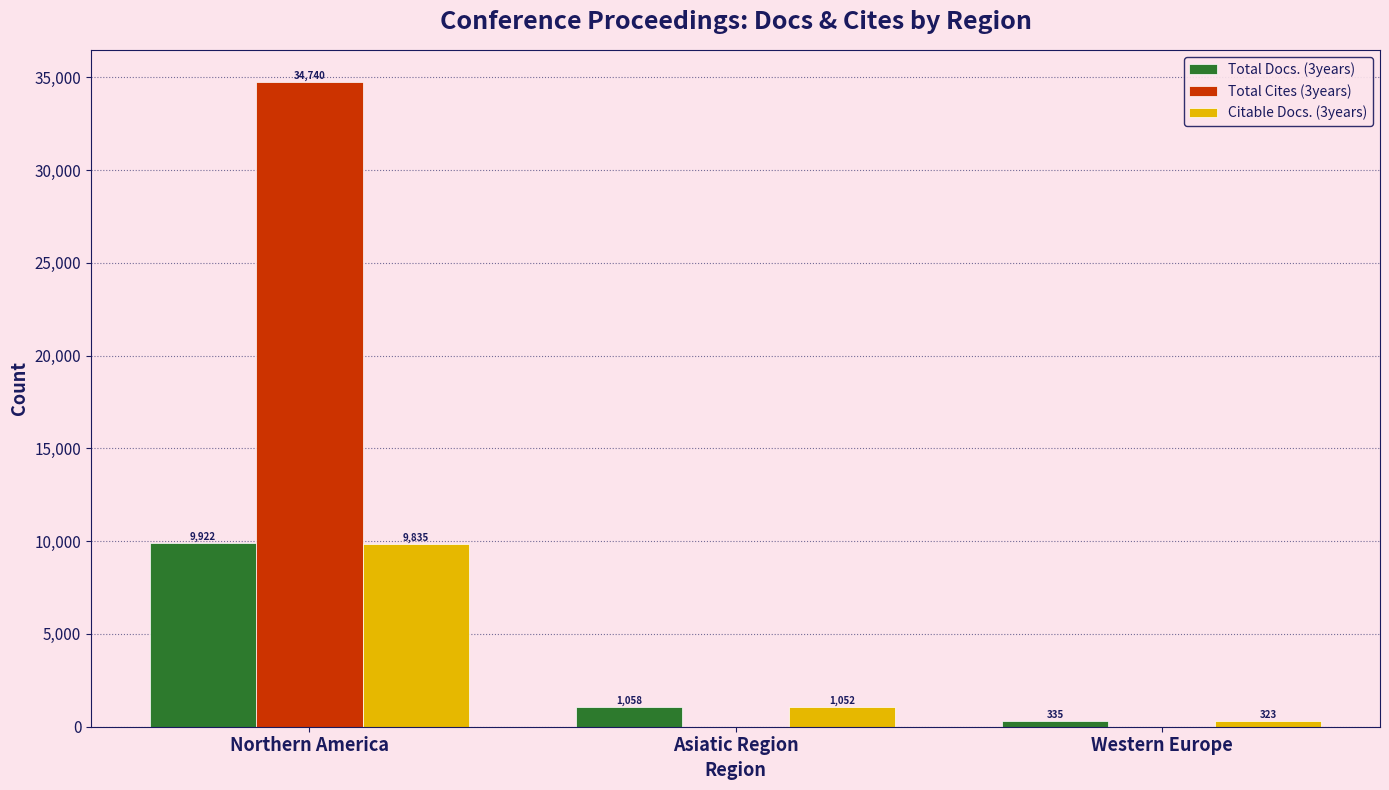

At which label does Total Docs. (3years) first exceed 1058?

Northern America